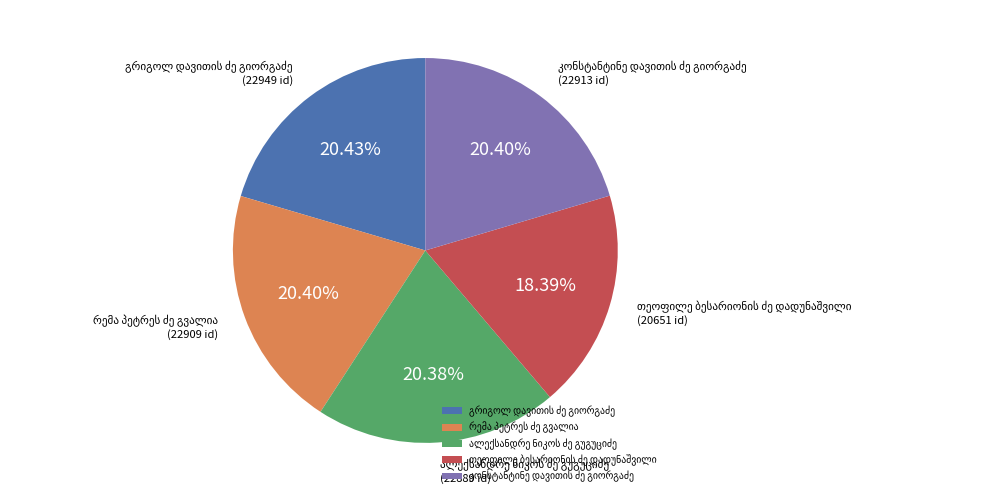

Is there any slice that represents more than half of the pie?

No